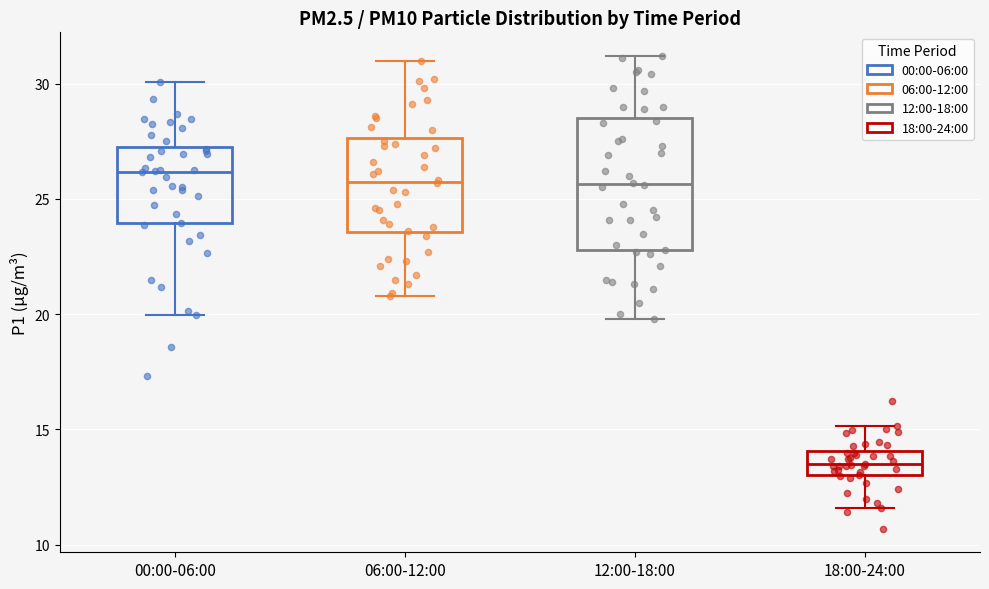

Which box is the tallest, from its lower edge to its upper edge?

12:00-18:00